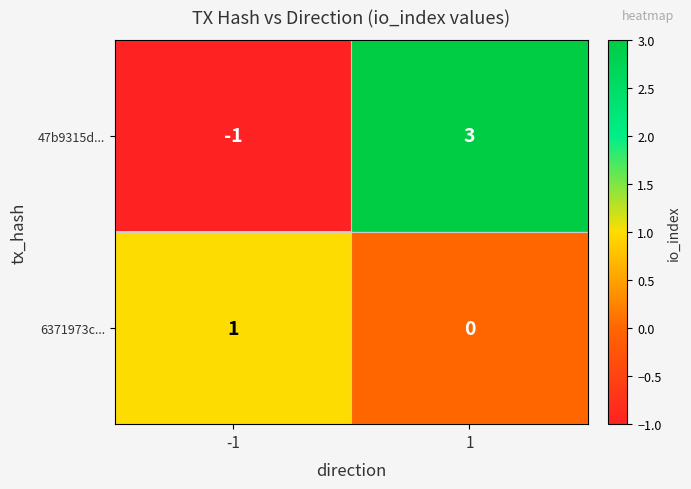

Is it true that 47b9315d... equals 3 at 1?

True